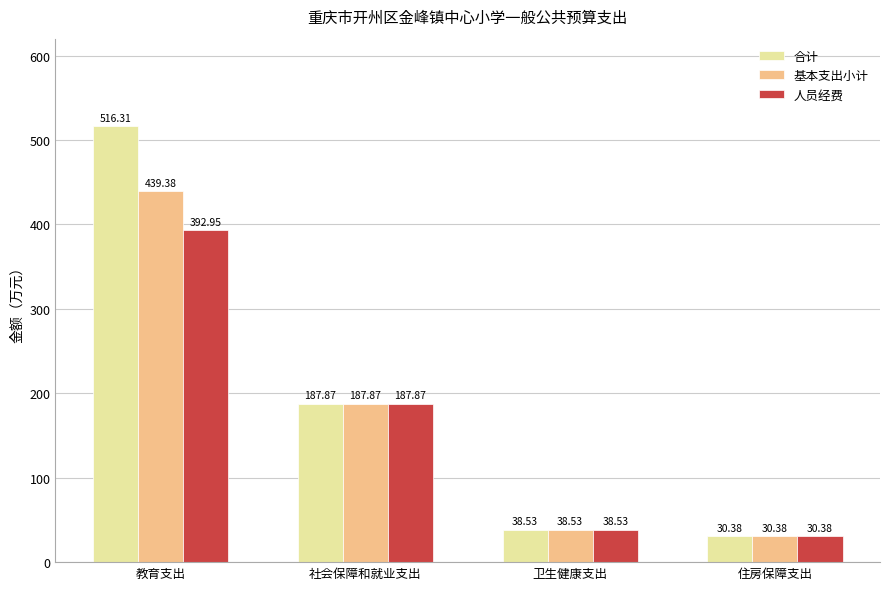

Which category has the highest value across all series?

教育支出